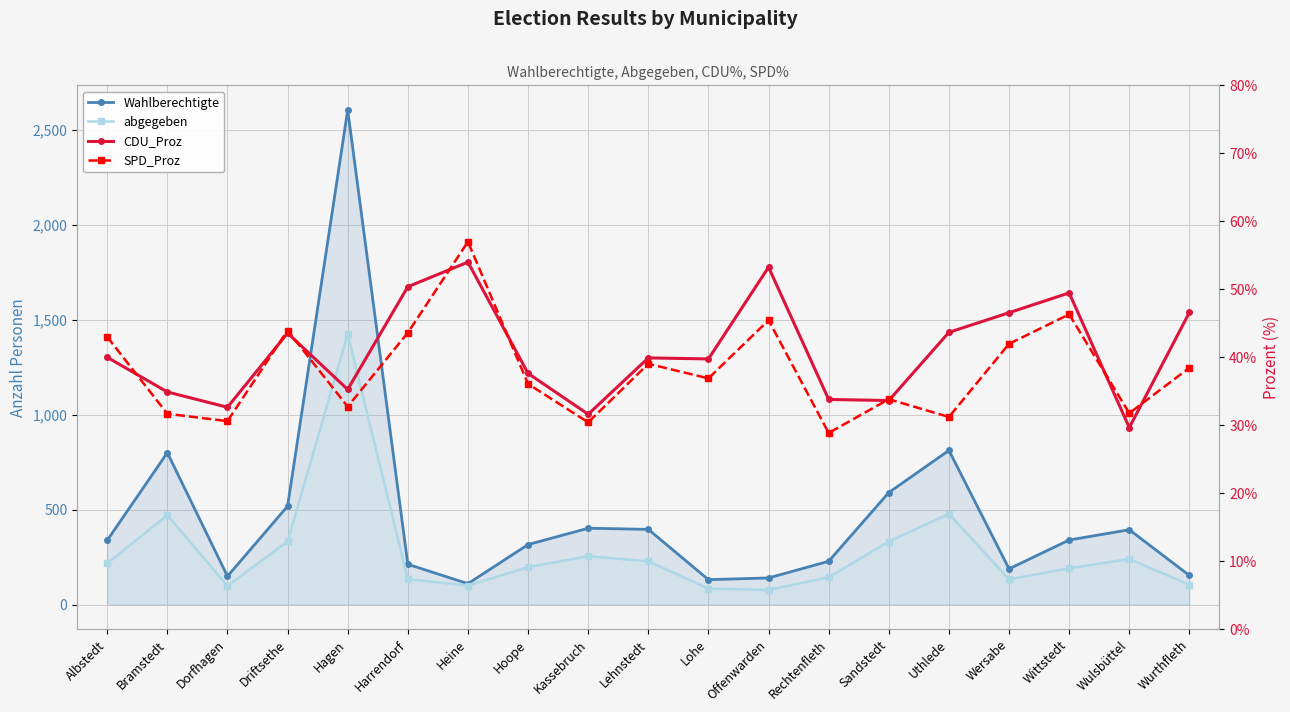

Which series has the largest range (max minus min)?

Wahlberechtigte